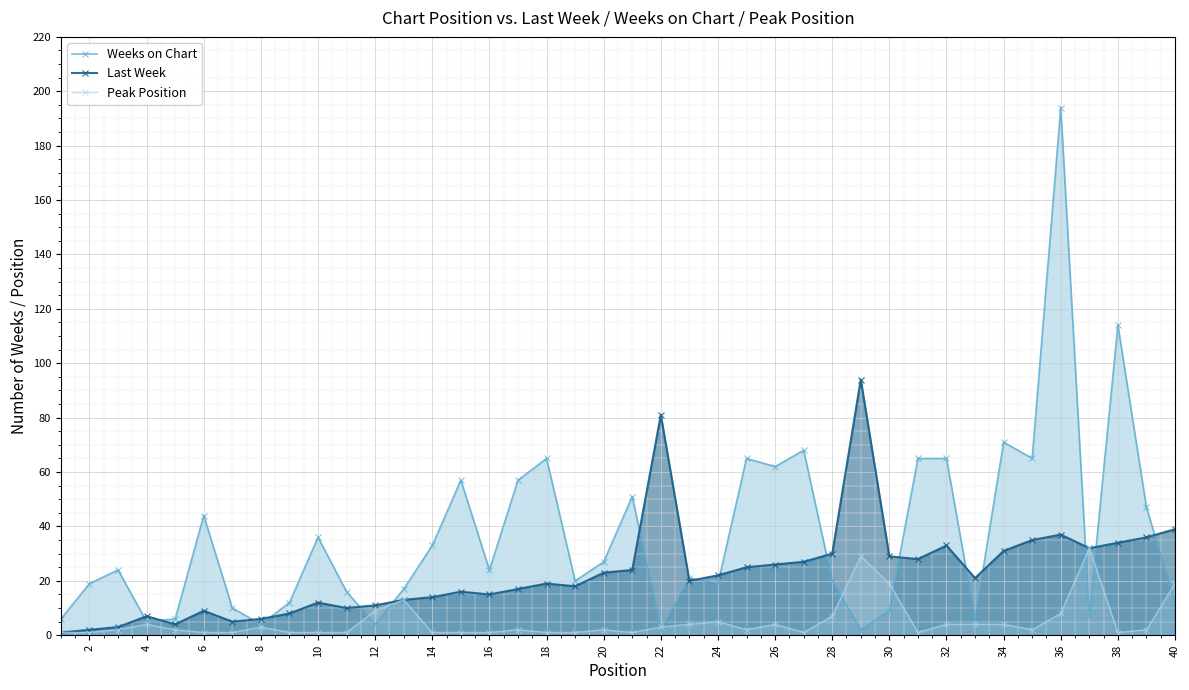

List the series in order of their peak value, highest first.

Weeks on Chart, Last Week, Peak Position